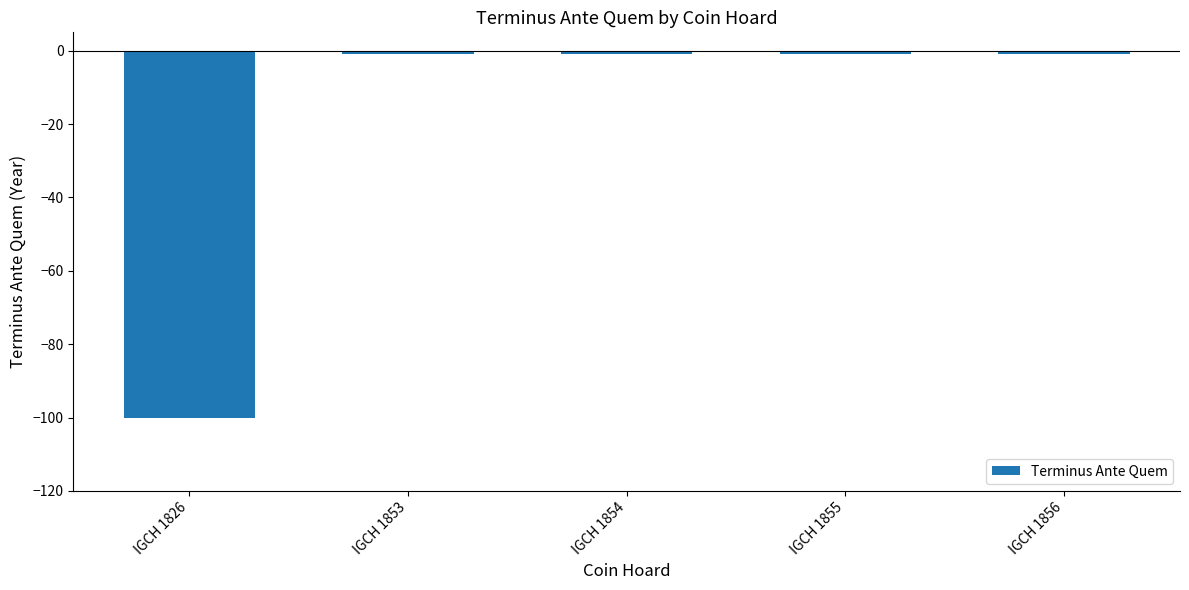

What is the value of the 5th bar from the left?

-1